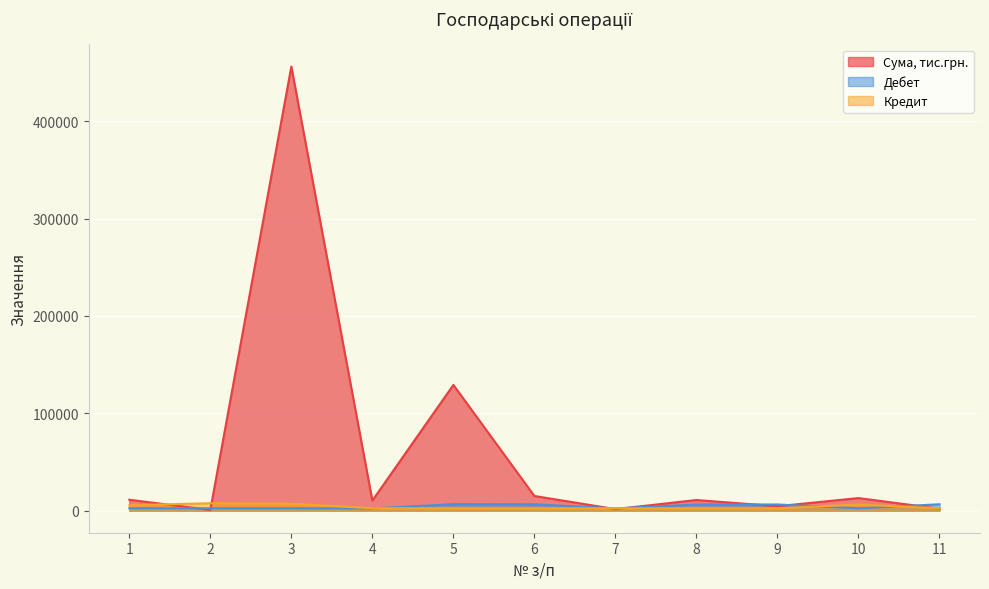

At how many categories does at least one series exceed 399598?

1